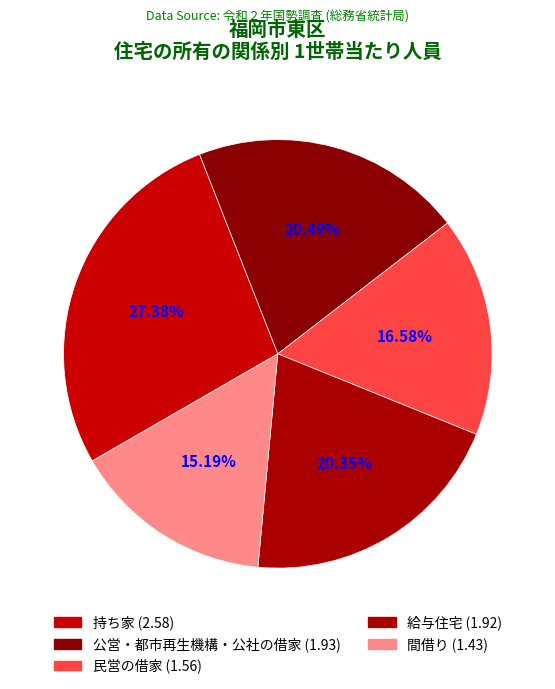

Which category has the smallest portion of the pie?

間借り